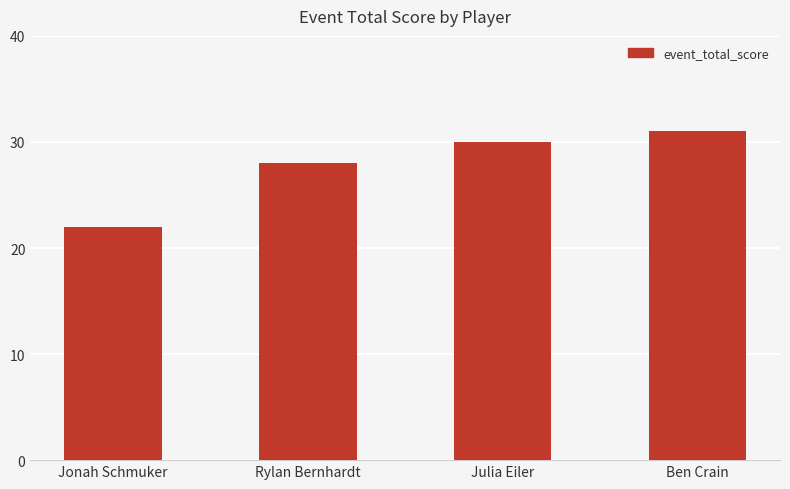

Reading right to left, what are all the values shown in this chart?

Ben Crain=31	Julia Eiler=30	Rylan Bernhardt=28	Jonah Schmuker=22